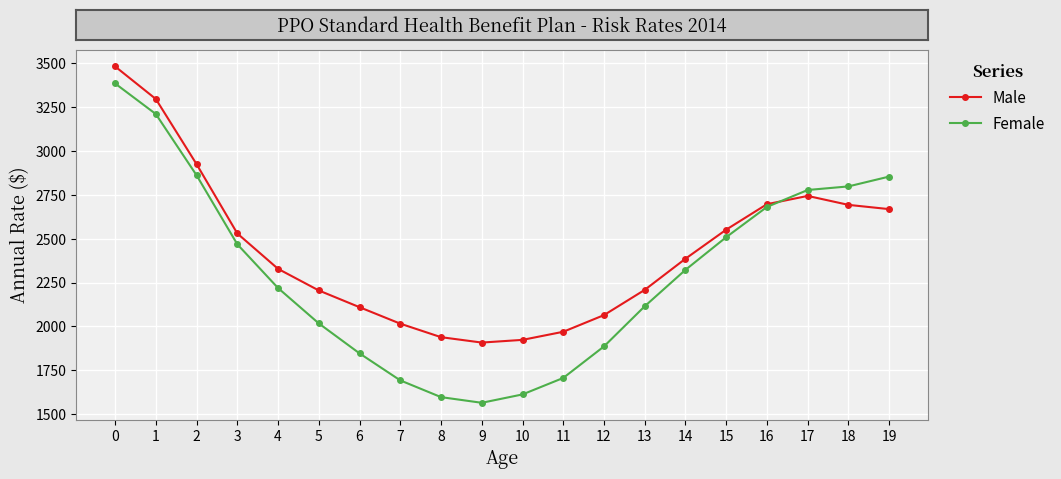

Which series changed the most between 0 and 3?

Male